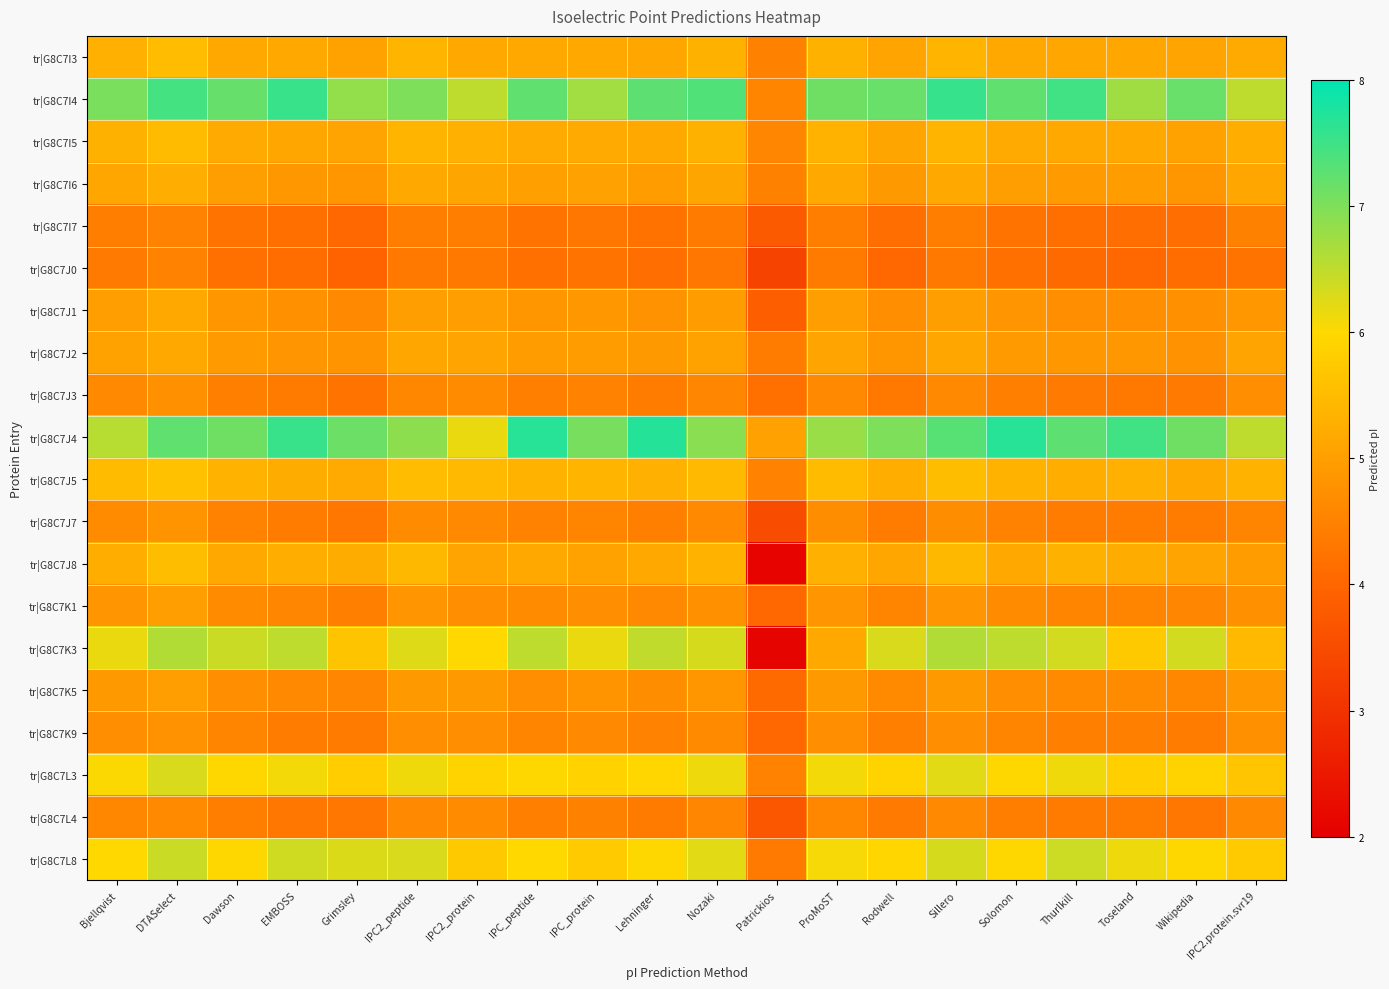

What is the total value across all series at Grimsley?

100.8